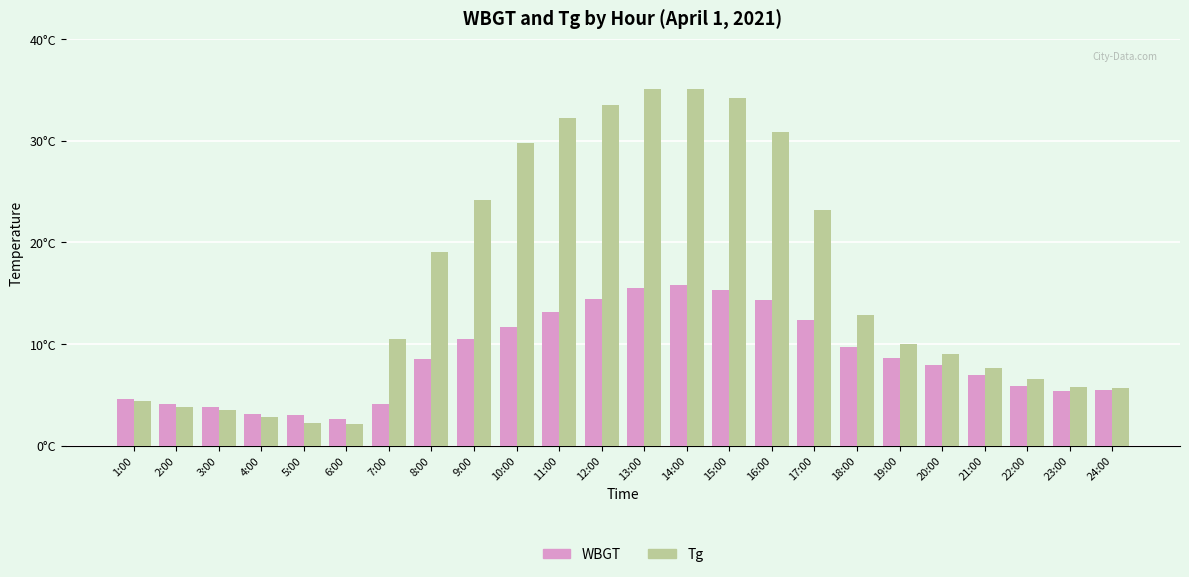

Is the value of Tg at 3:00 greater than the value of WBGT at 15:00?

No